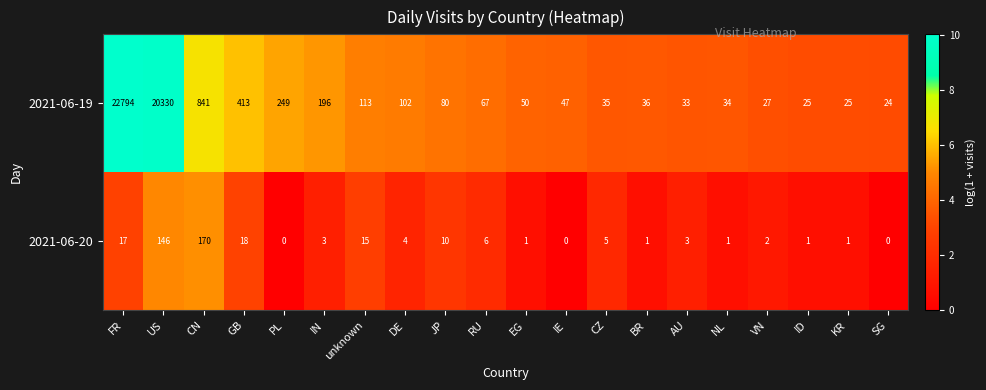

List the series in order of their overall mean, lowest first.

2021-06-20, 2021-06-19